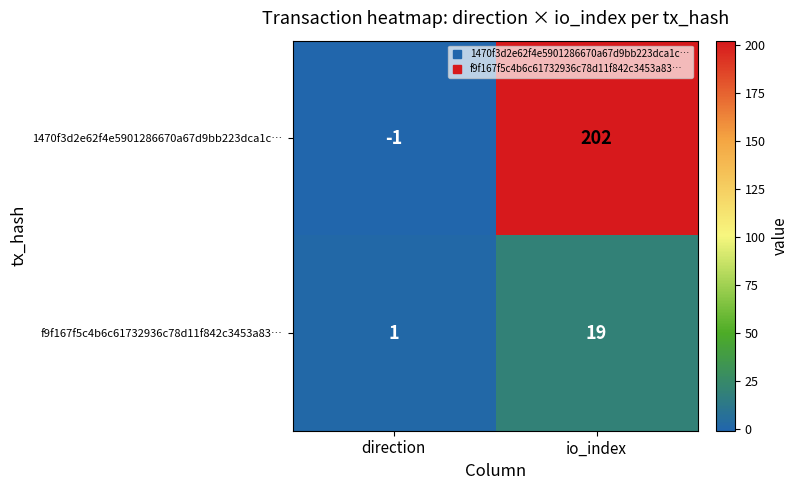

Which series has the widest spread of values?

1470f3d2e62f4e5901286670a67d9bb223dca1c…